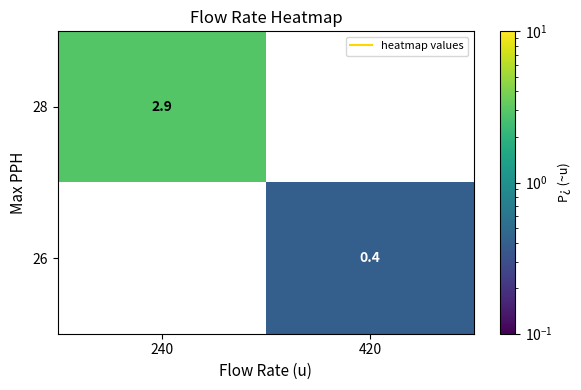

Rank the series by their maximum value, from highest to lowest.

28, 26